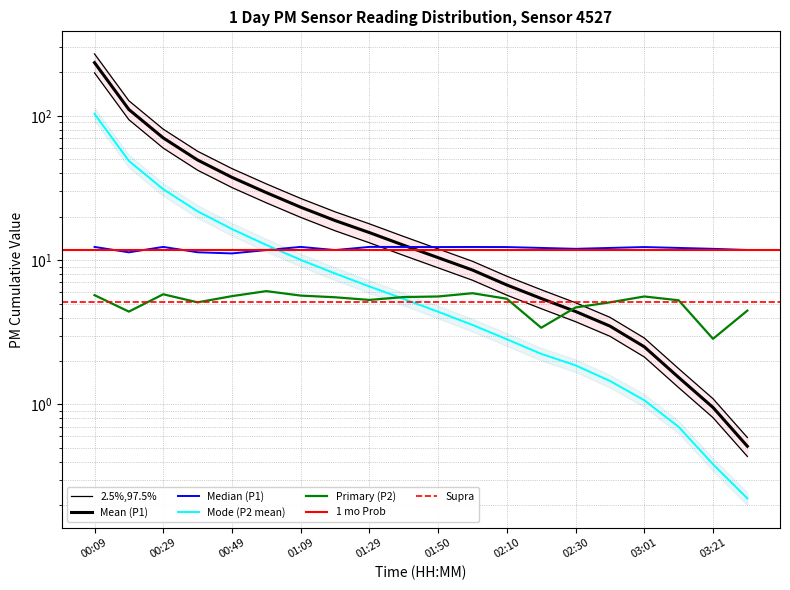

What is the change in value from 00:39 to 01:50?

+0.5